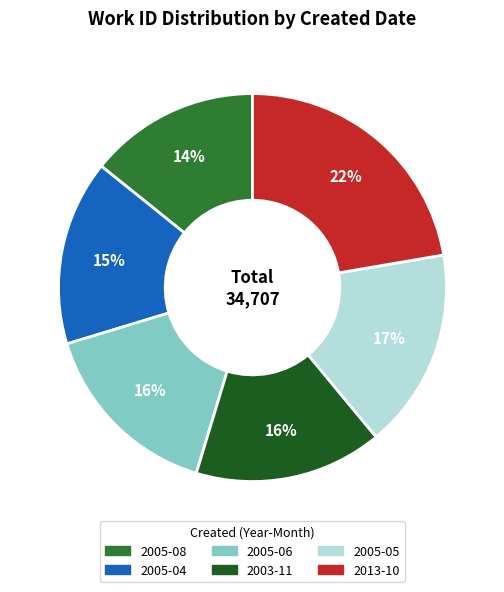

Do 2013-10 and 2005-06 together represent more than half of the pie?

No